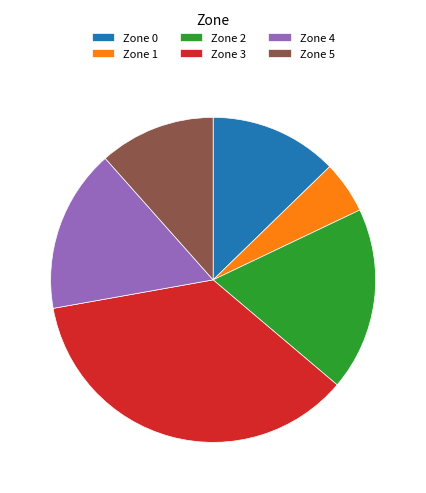

Do Zone 1 and Zone 4 together represent more than half of the pie?

No